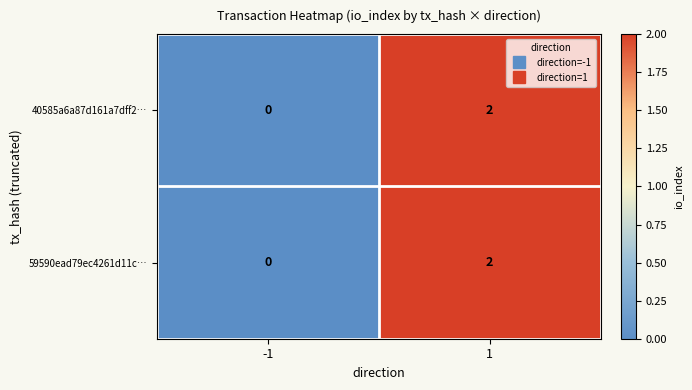

True or false: 59590ead79ec4261d11c… has a value of 0 at -1.

True